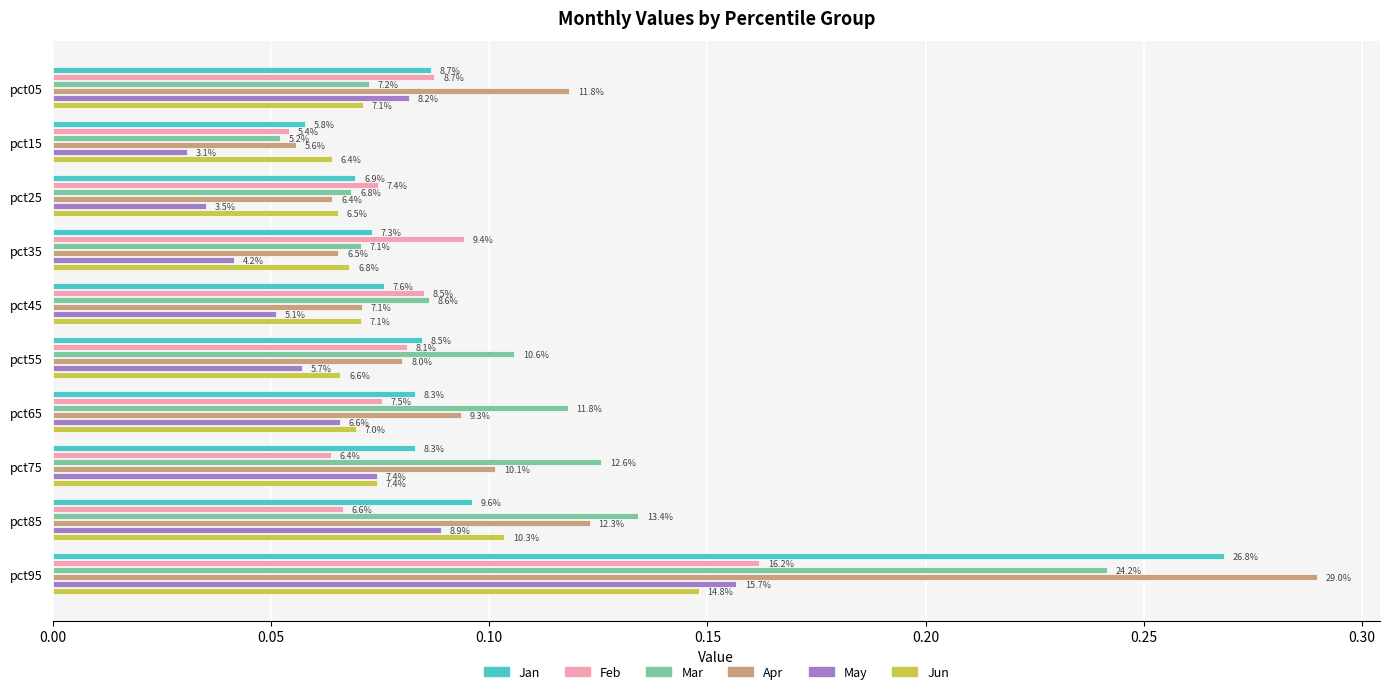

Rank the series by their maximum value, from highest to lowest.

Apr, Jan, Mar, Feb, May, Jun